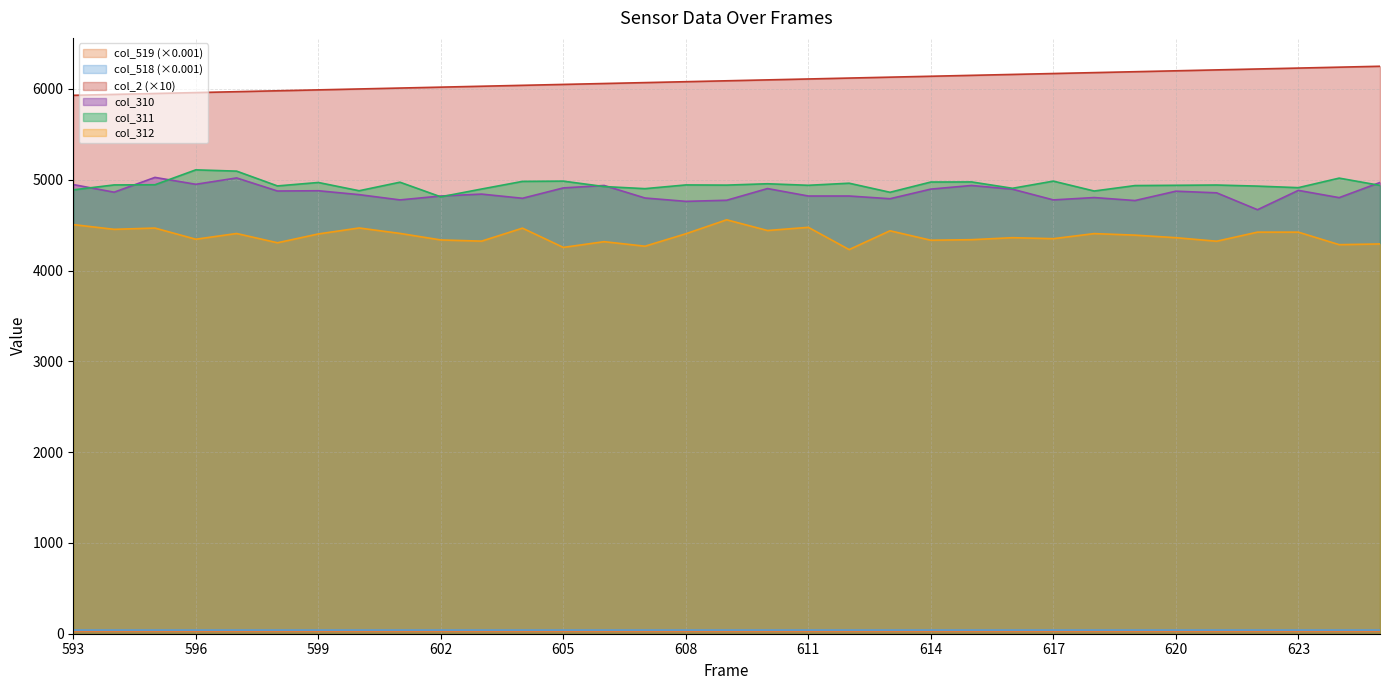

The col_311 series shows 4943.0 at 608. True or false?

True